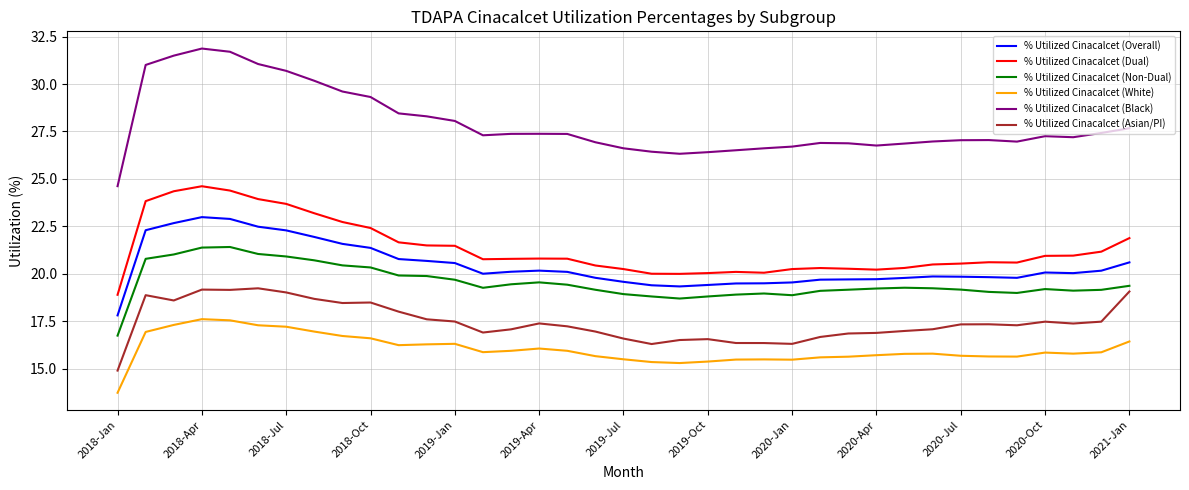

List the series in order of their peak value, lowest first.

% Utilized Cinacalcet (White), % Utilized Cinacalcet (Asian/PI), % Utilized Cinacalcet (Non-Dual), % Utilized Cinacalcet (Overall), % Utilized Cinacalcet (Dual), % Utilized Cinacalcet (Black)